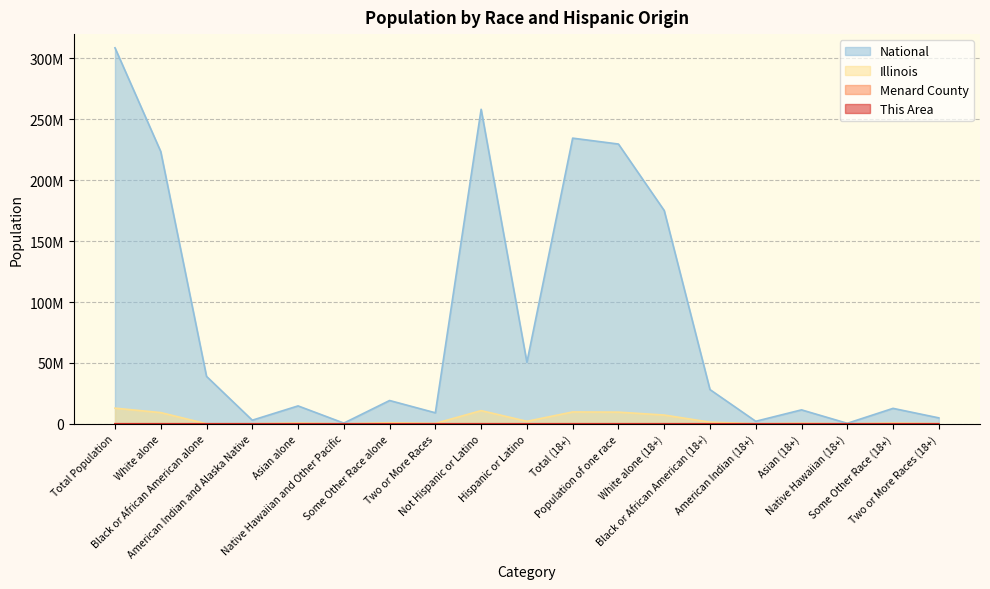

Rank the series by their maximum value, from lowest to highest.

This Area, Menard County, Illinois, National